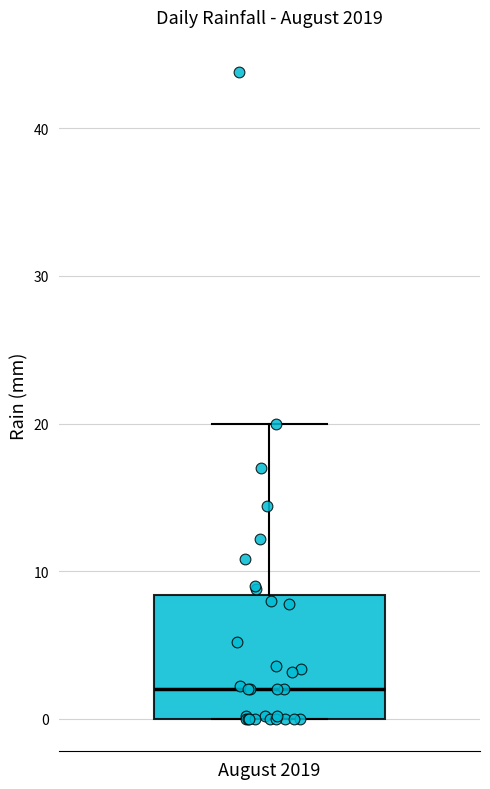

Read this box plot against the y-axis: the position of the median line, the range covered by the box, and the ends of both whiskers. The values are not printed on the chart, so give them approximately, as read against the axis.

median 2, box 0 to 8, whiskers 0 to 20